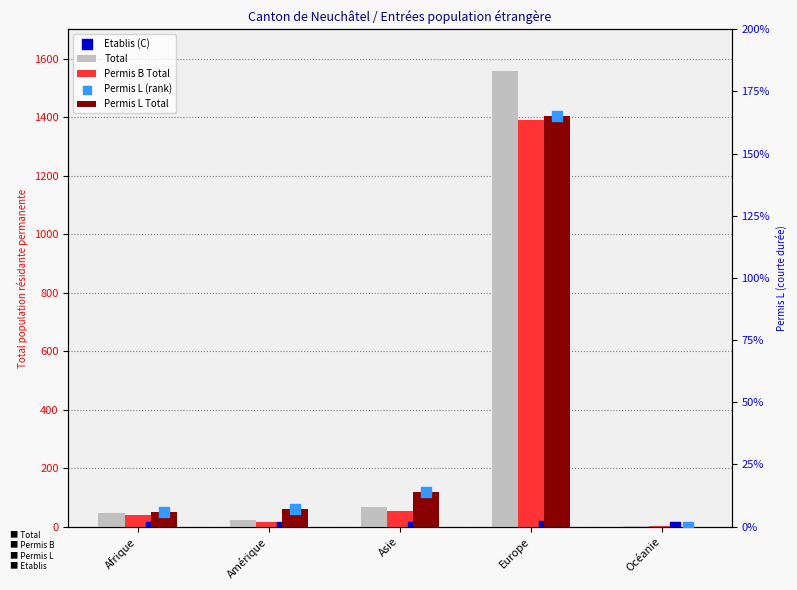

Which series has the largest Y range (max minus min)?

Total